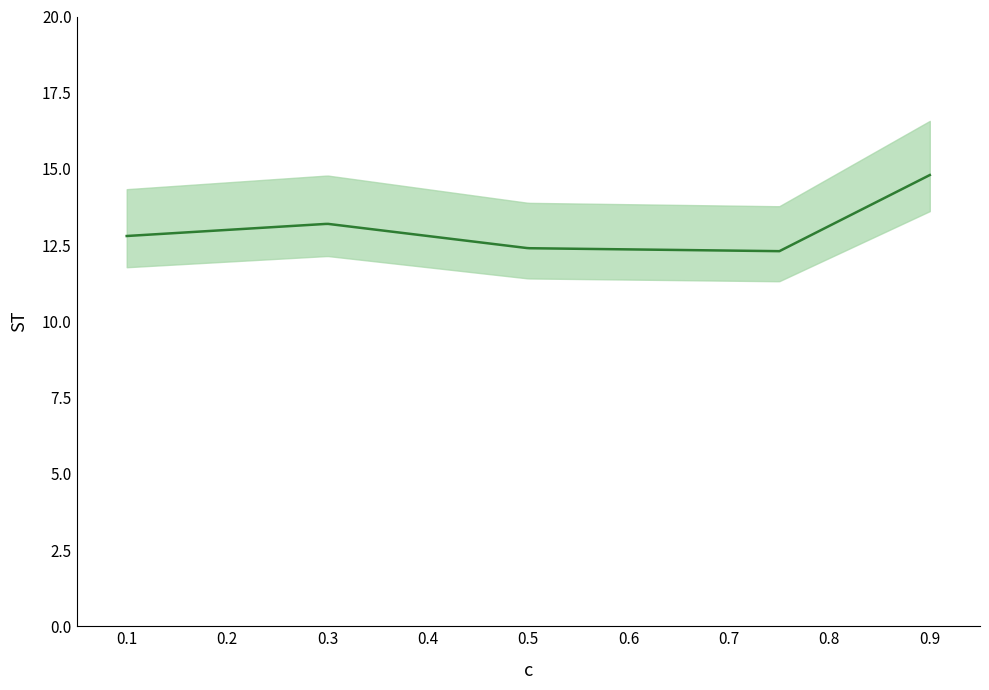

Does the chart have visible grid lines?

No